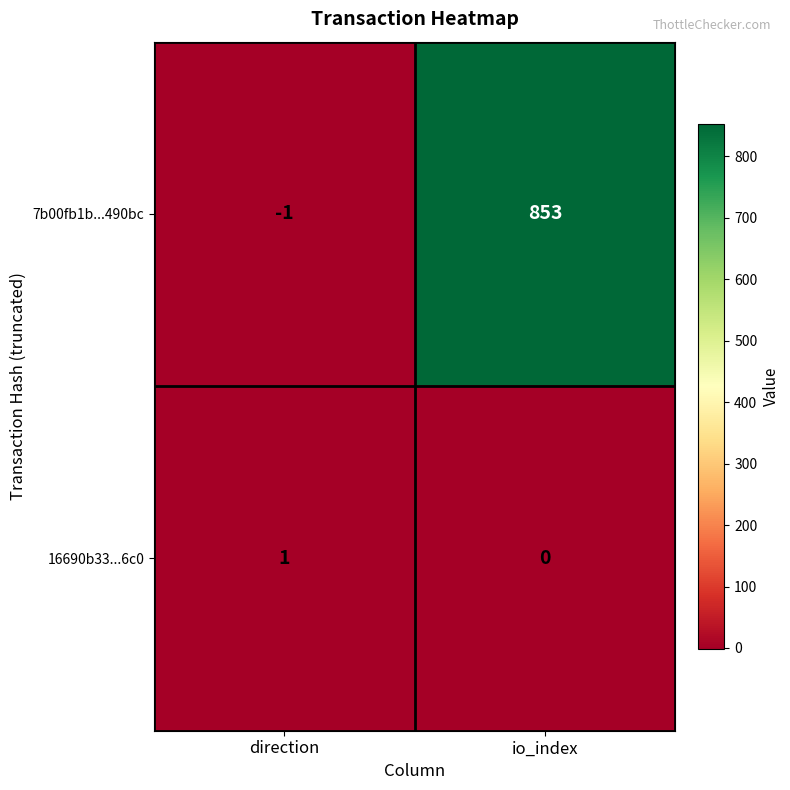

What is the difference between the maximum and minimum values in the 7b00fb1b...490bc series?

854